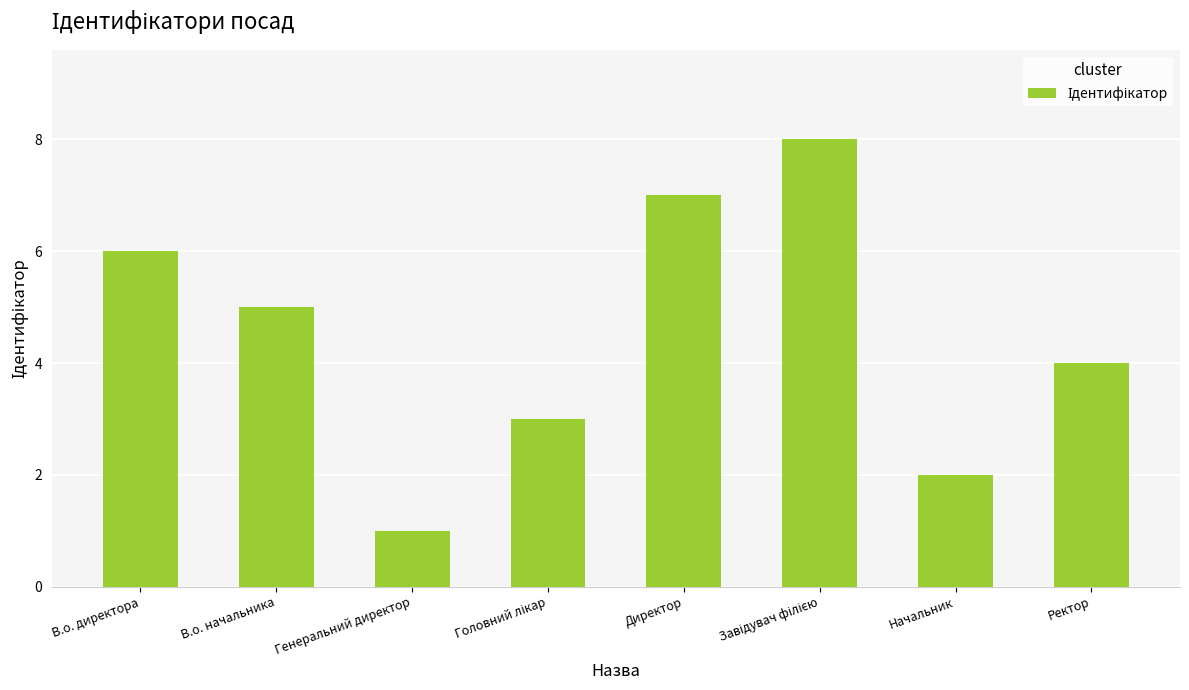

What is the label of the 7th bar from the left?

Начальник